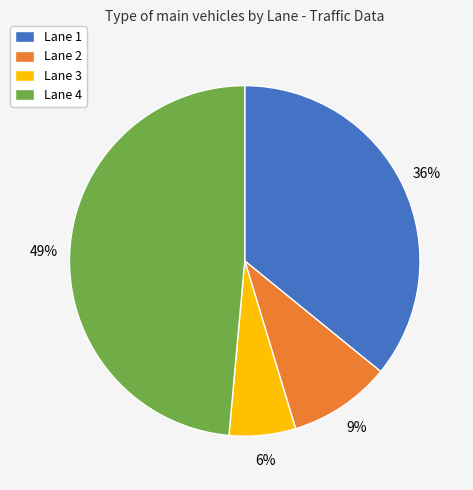

To the nearest percent, what is the difference between the Lane 1 and Lane 4 slice percentages?

13%